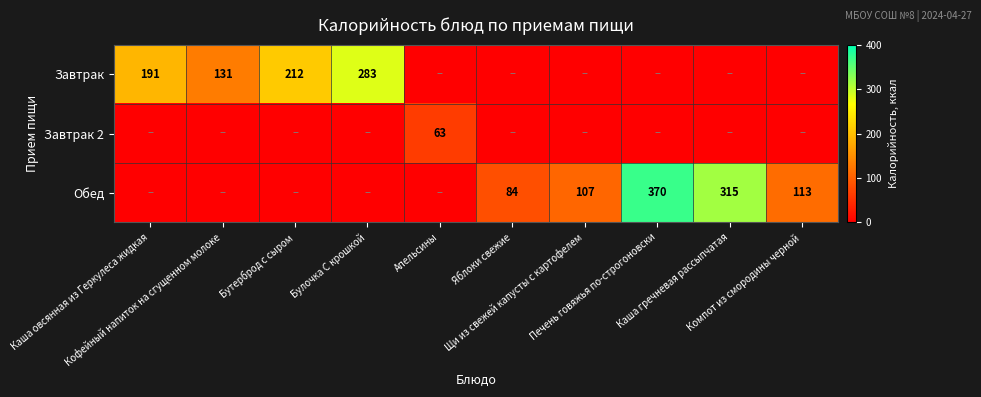

List the series in order of their overall mean, highest first.

Обед, Завтрак, Завтрак 2